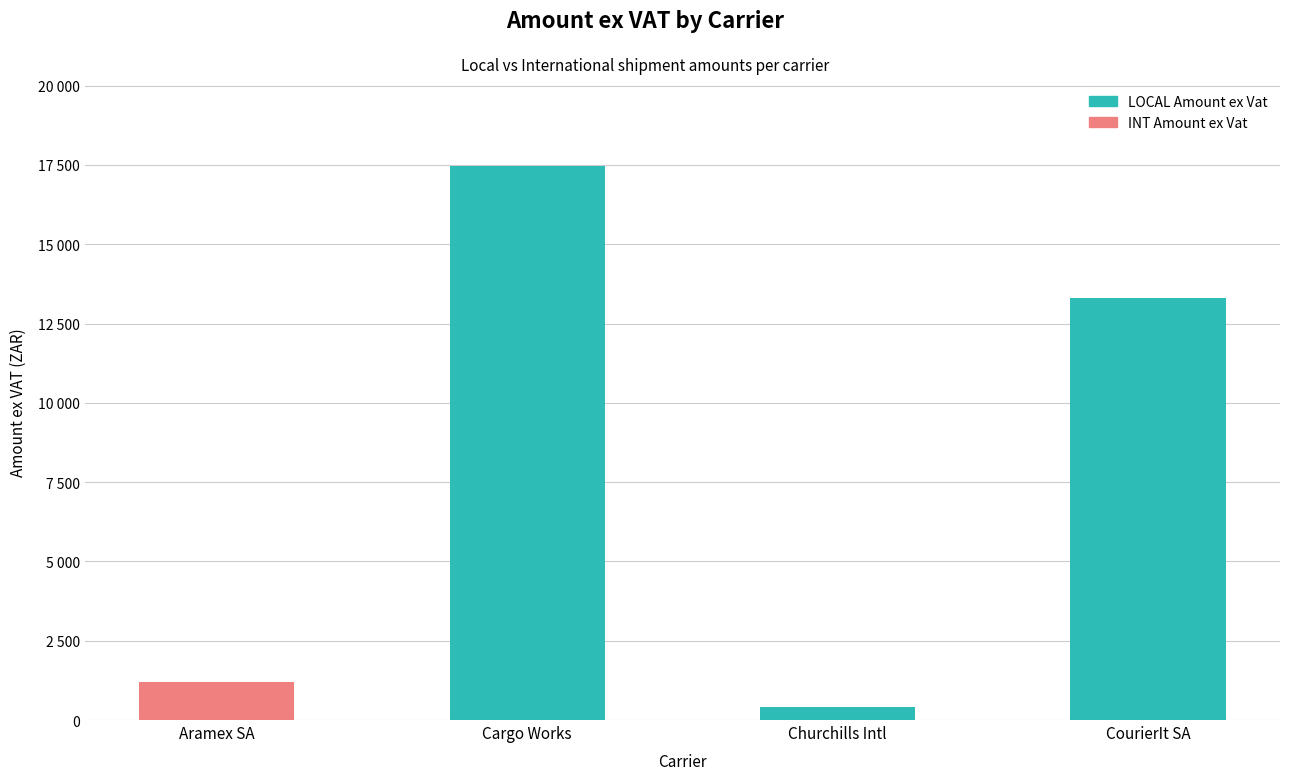

Between CourierIt SA and Churchills Intl, which is larger?

CourierIt SA